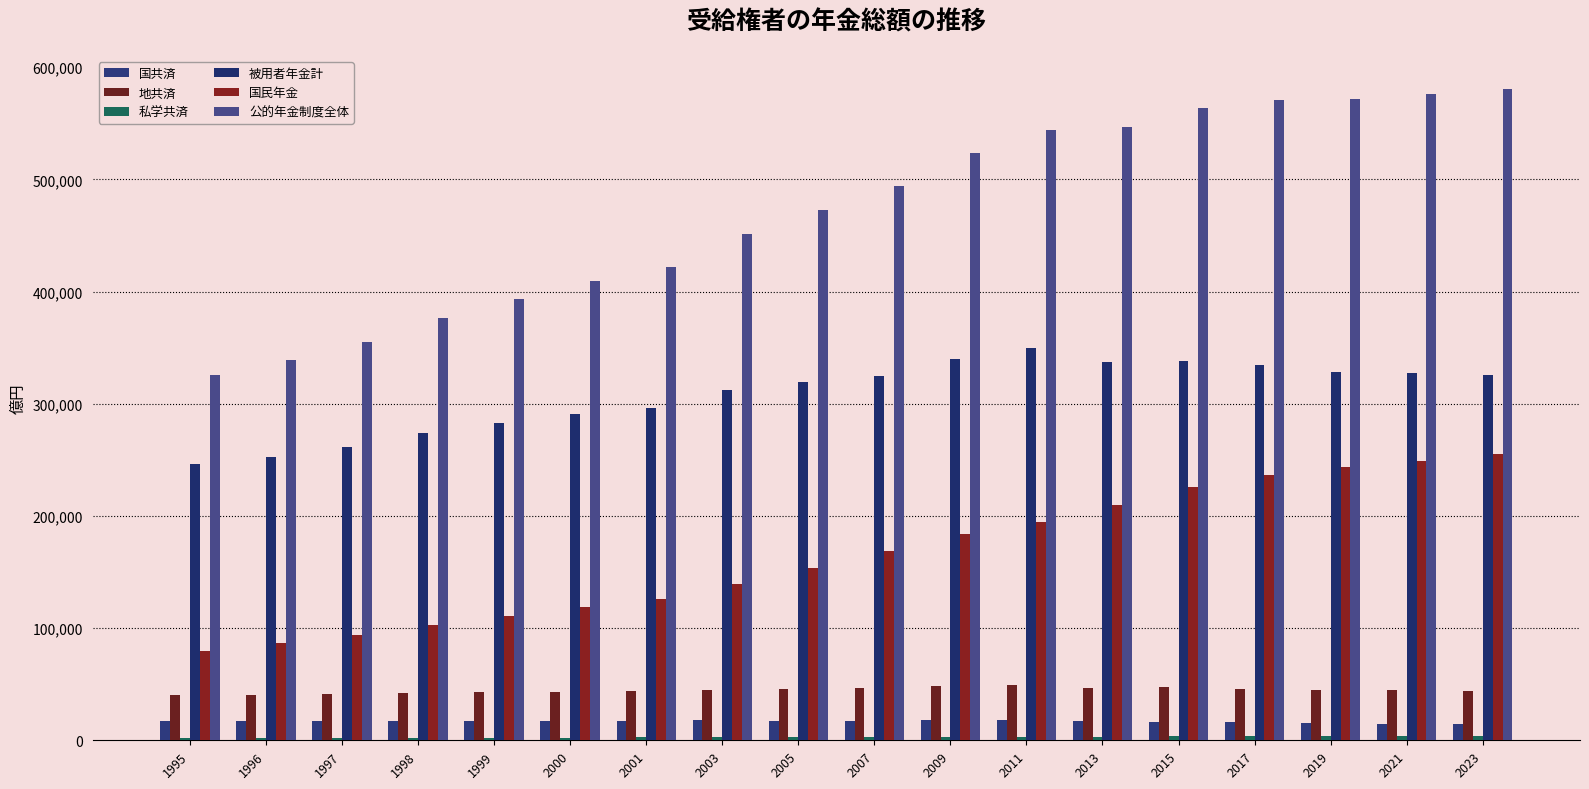

How many series are shown in this chart?

6